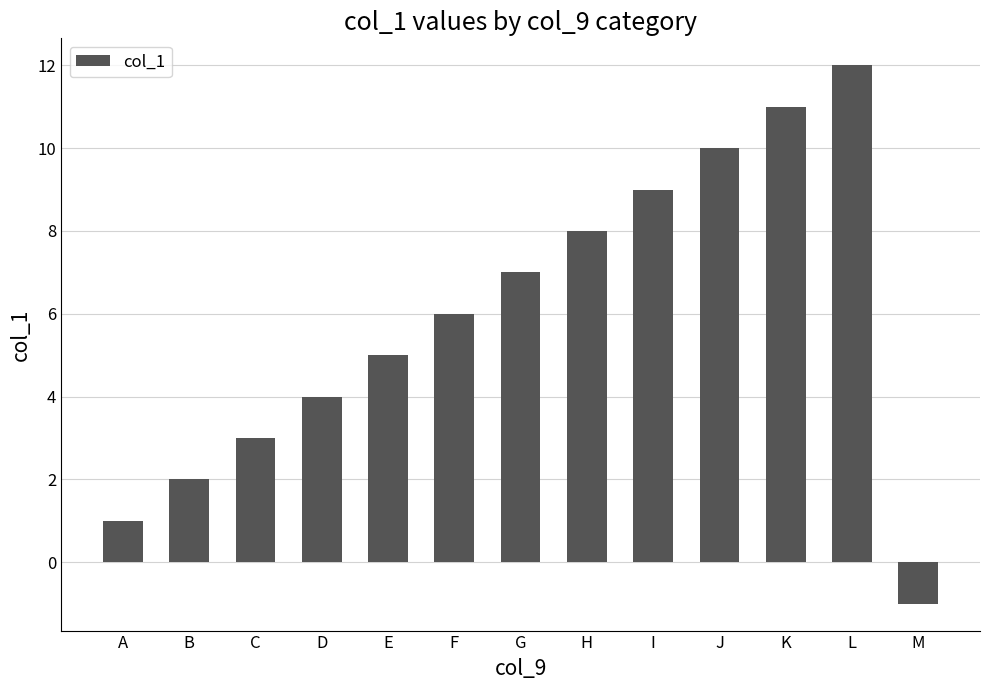

Reading left to right, extract all data points from this chart.

A=1	B=2	C=3	D=4	E=5	F=6	G=7	H=8	I=9	J=10	K=11	L=12	M=-1